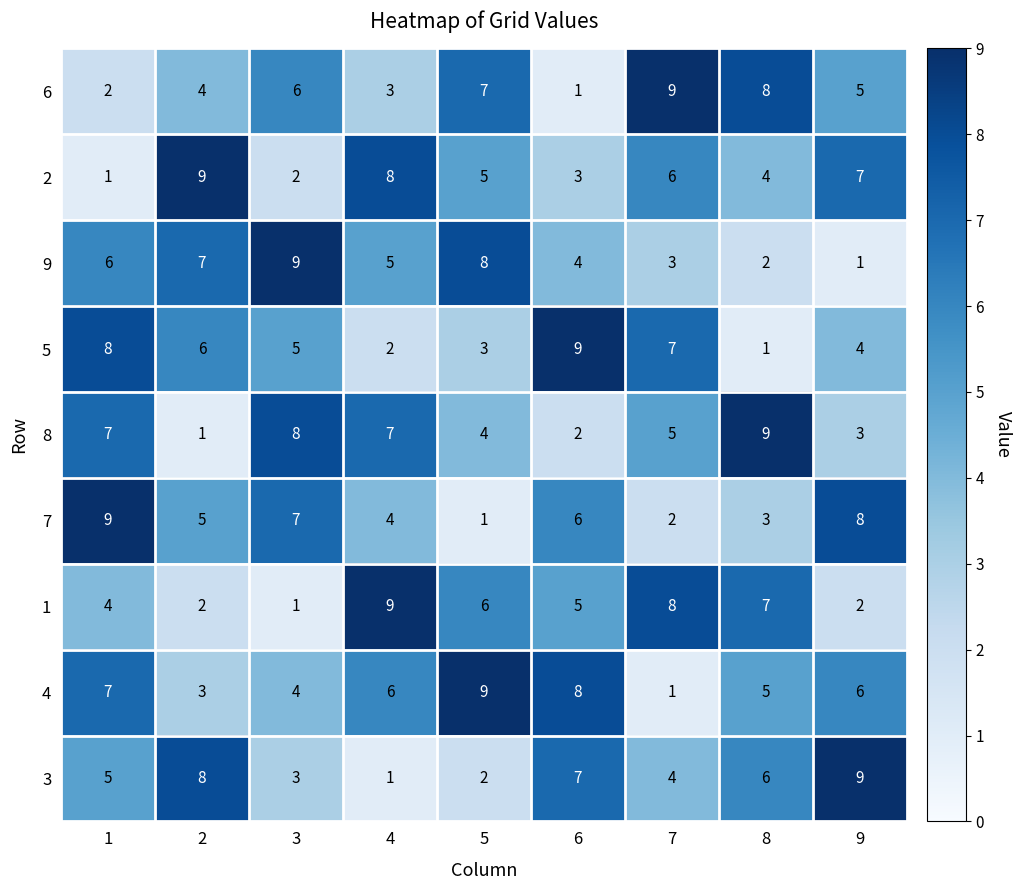

At which label does 4 reach its peak?

5